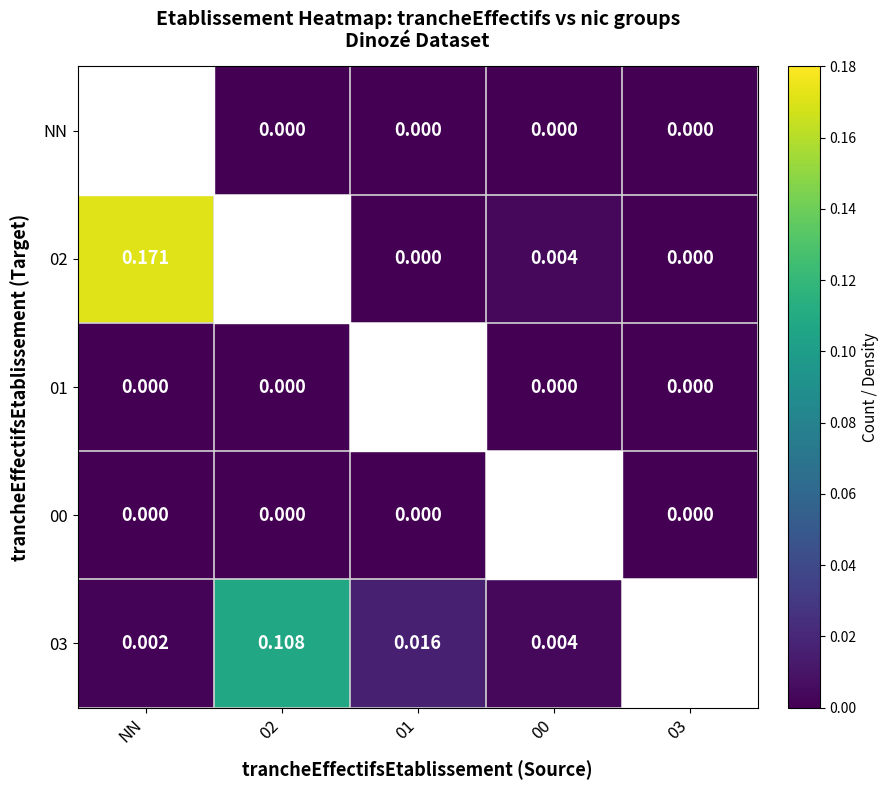

Which has a higher value, 00 or 01?

00